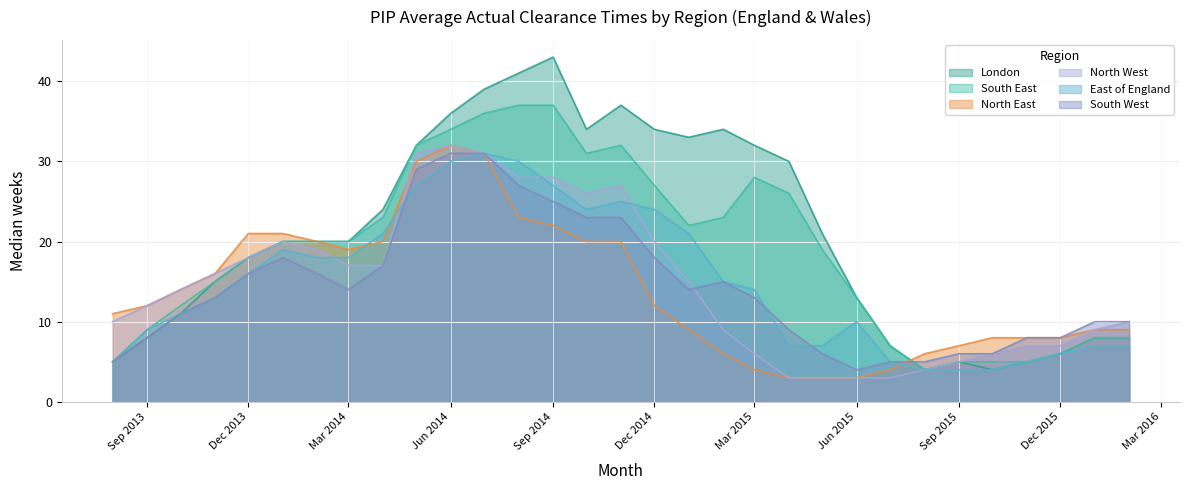

What is the minimum value for South West?

4